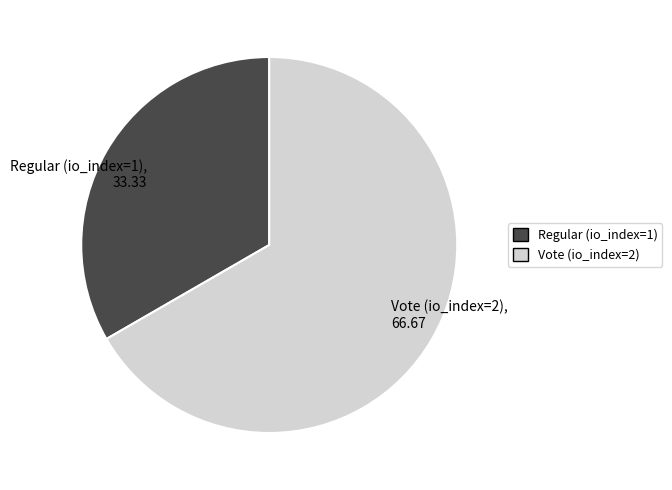

Which category has the smallest portion of the pie?

Regular (io_index=1)